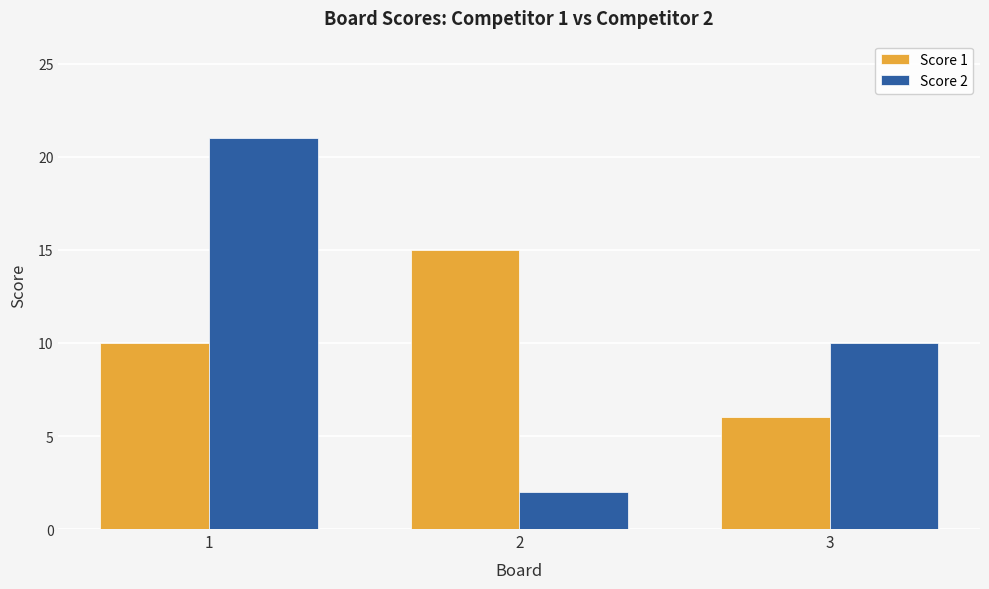

What is the difference between the second highest and minimum values in the Score 2 series?

8